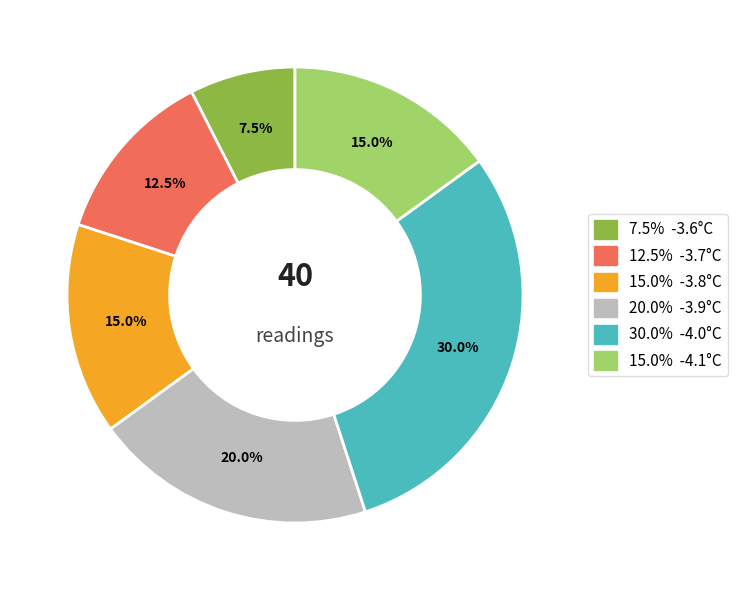

Does any single category account for the majority?

No